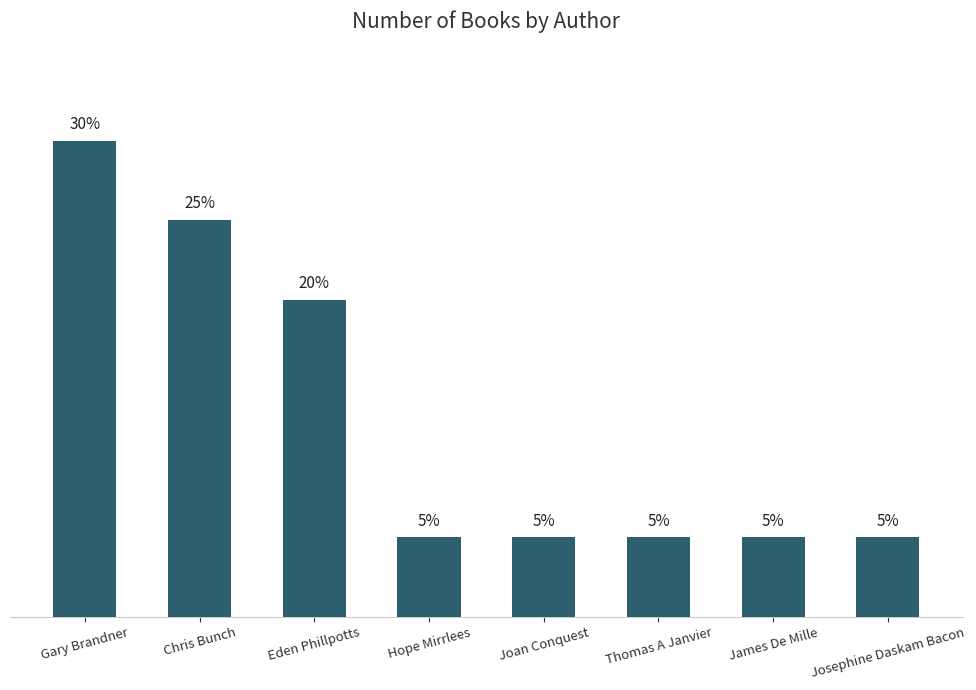

Where is the data nearest to the value 17?

Eden Phillpotts